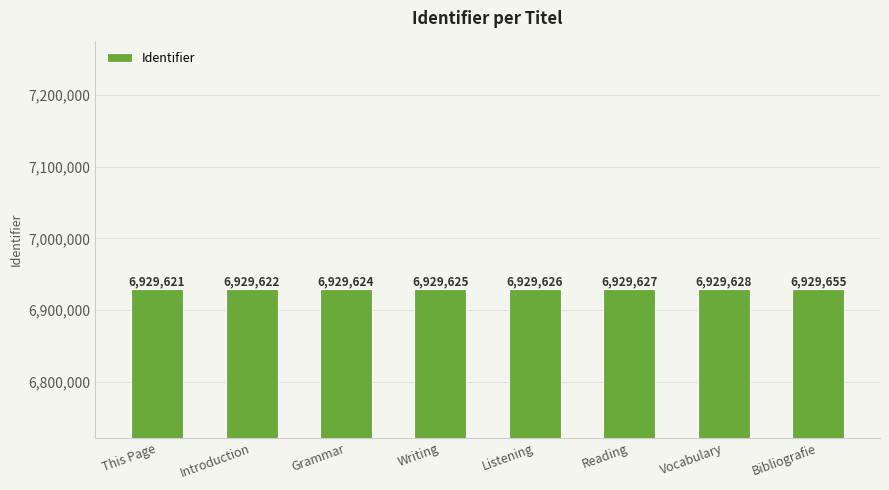

Which label corresponds to the largest value in the chart?

Bibliografie